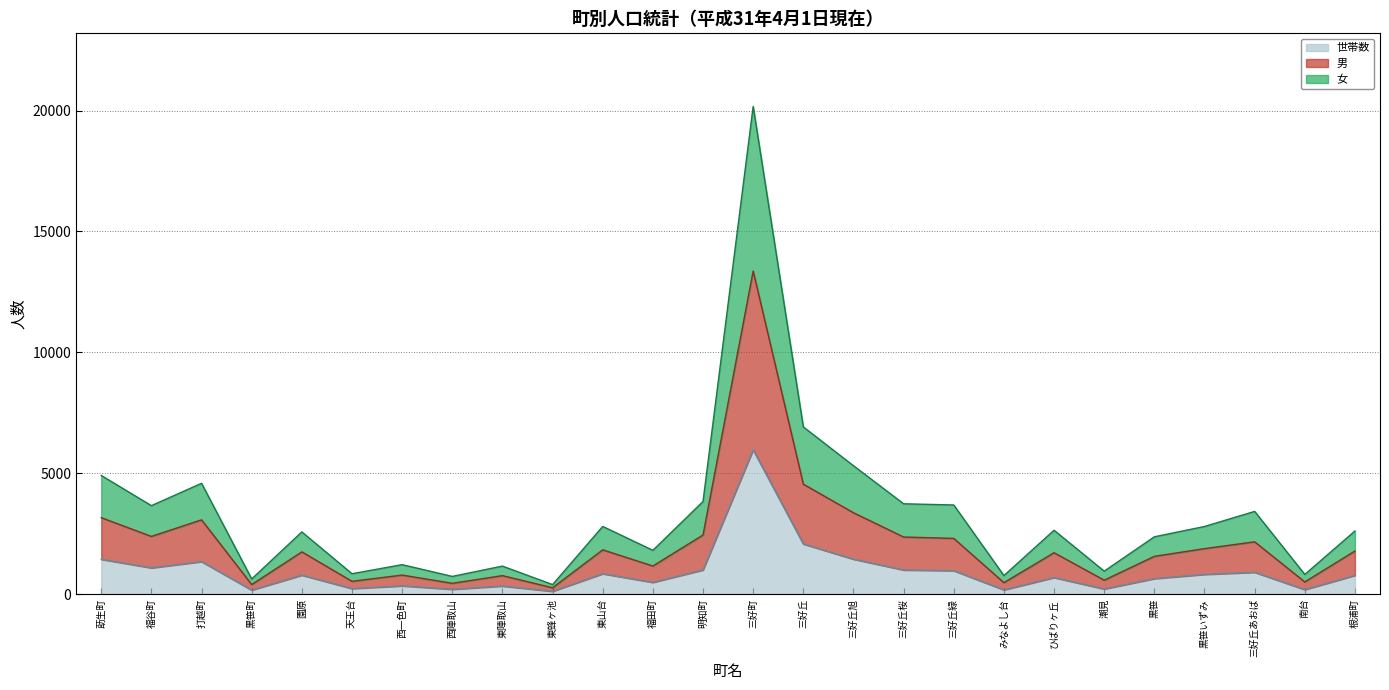

Does the chart have visible grid lines?

Yes